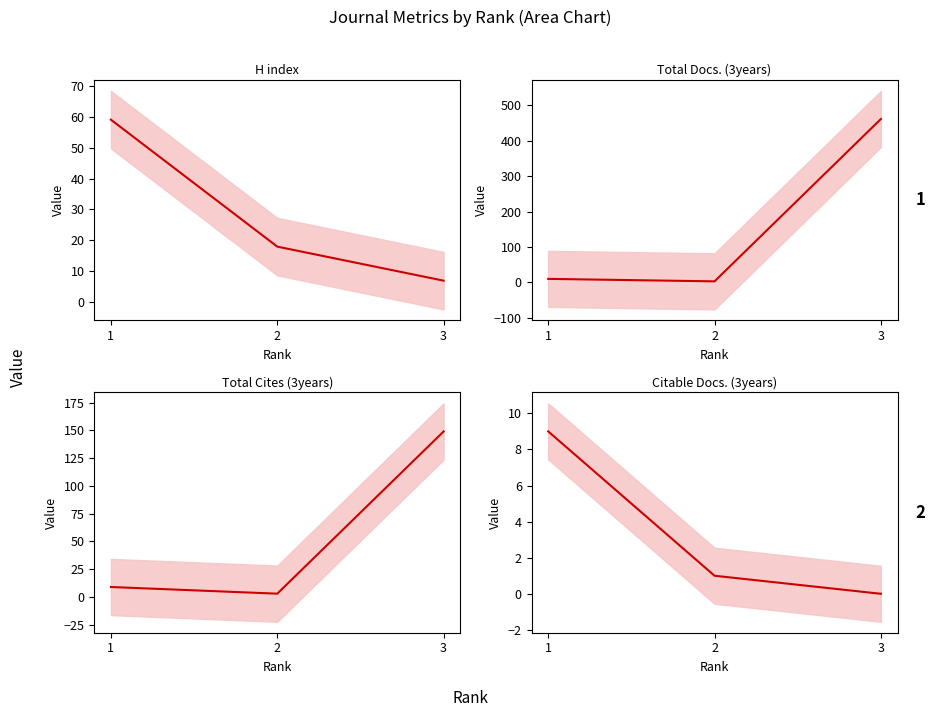

Count the number of categories in the chart.

3